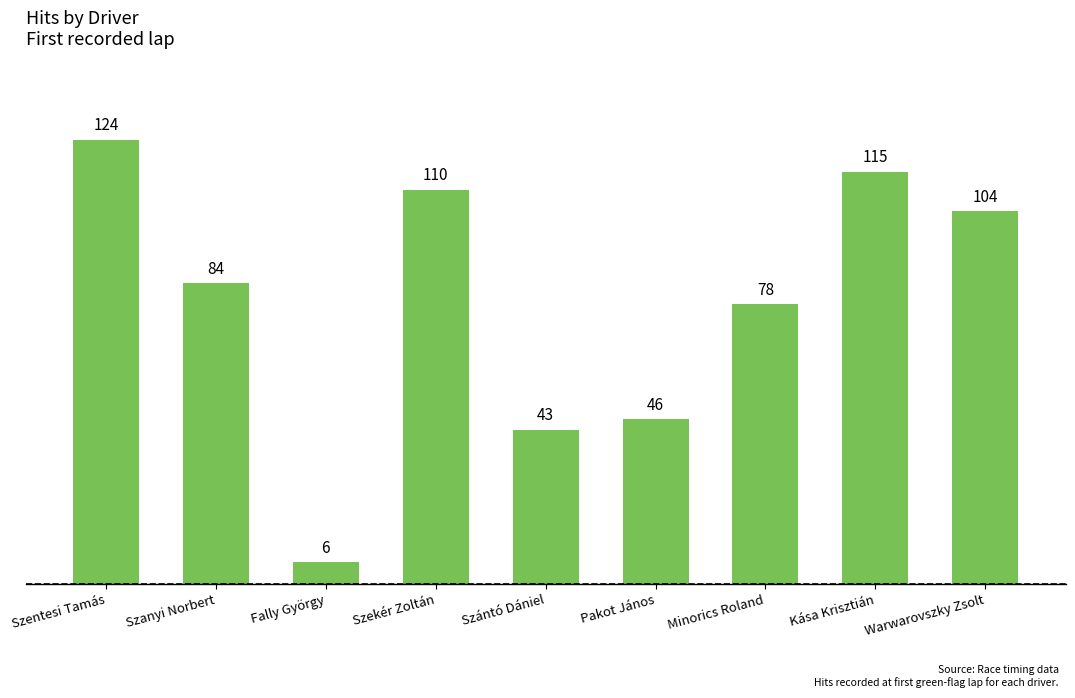

Reading right to left, extract all data points from this chart.

Warwarovszky Zsolt=104	Kása Krisztián=115	Minorics Roland=78	Pakot János=46	Szántó Dániel=43	Szekér Zoltán=110	Fally György=6	Szanyi Norbert=84	Szentesi Tamás=124